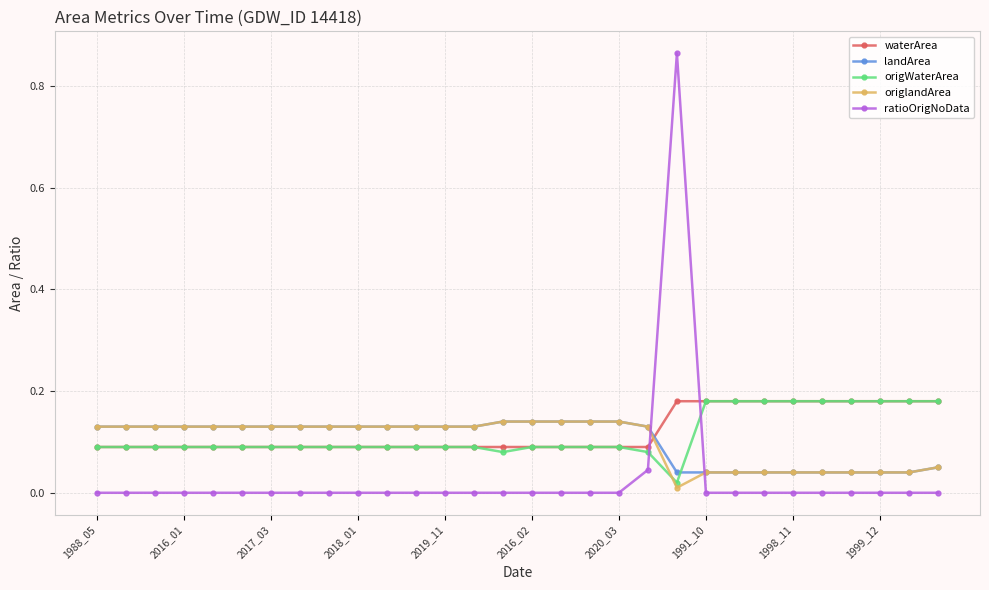

Which series has the largest range (max minus min)?

ratioOrigNoData